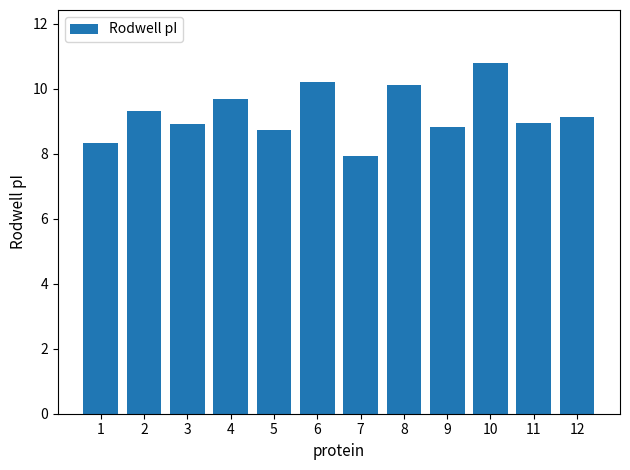

What is the value of the 4th bar from the left?

9.7